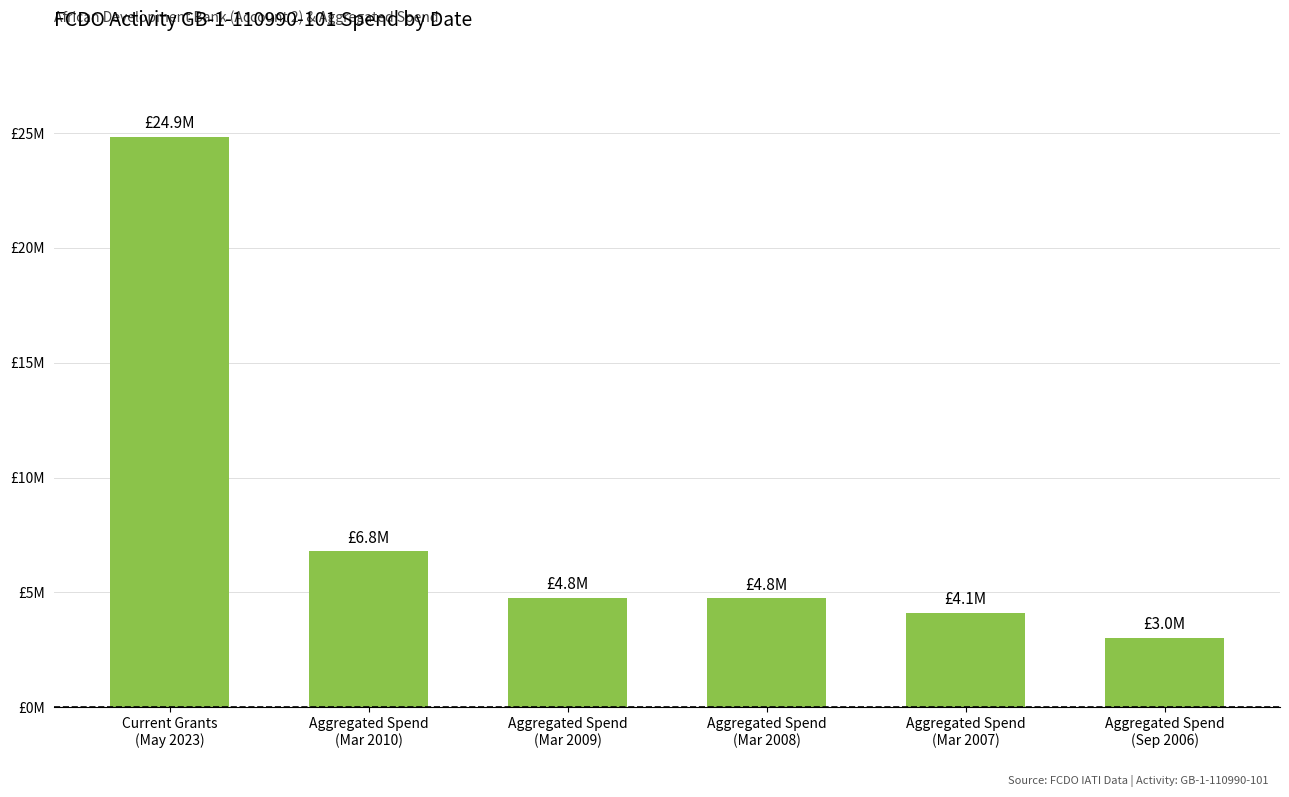

What position from the left is Aggregated Spend
(Mar 2010)?

2